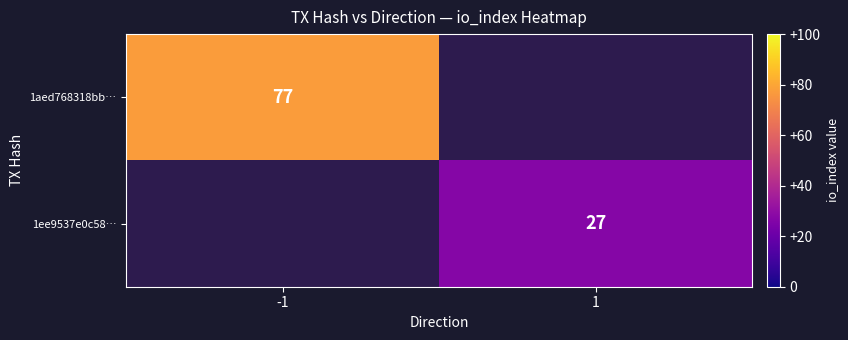

The value of 1ee9537e0c58… at 1 is 16. True or false?

False